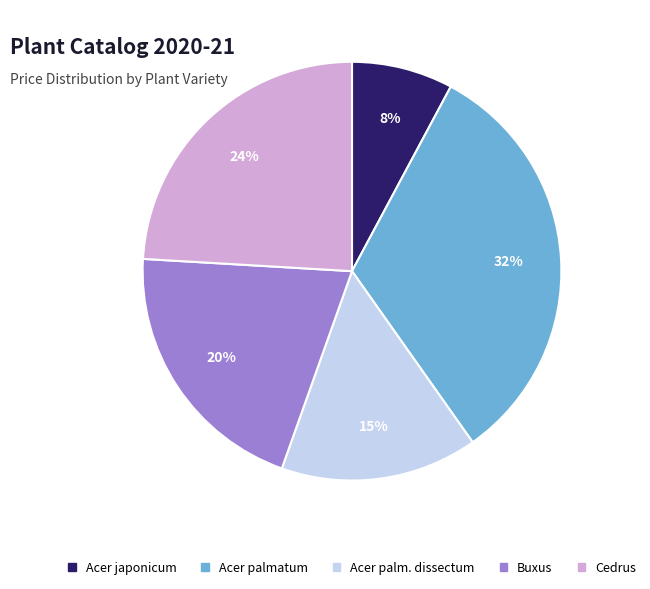

To the nearest percent, what is the average slice percentage?

20%